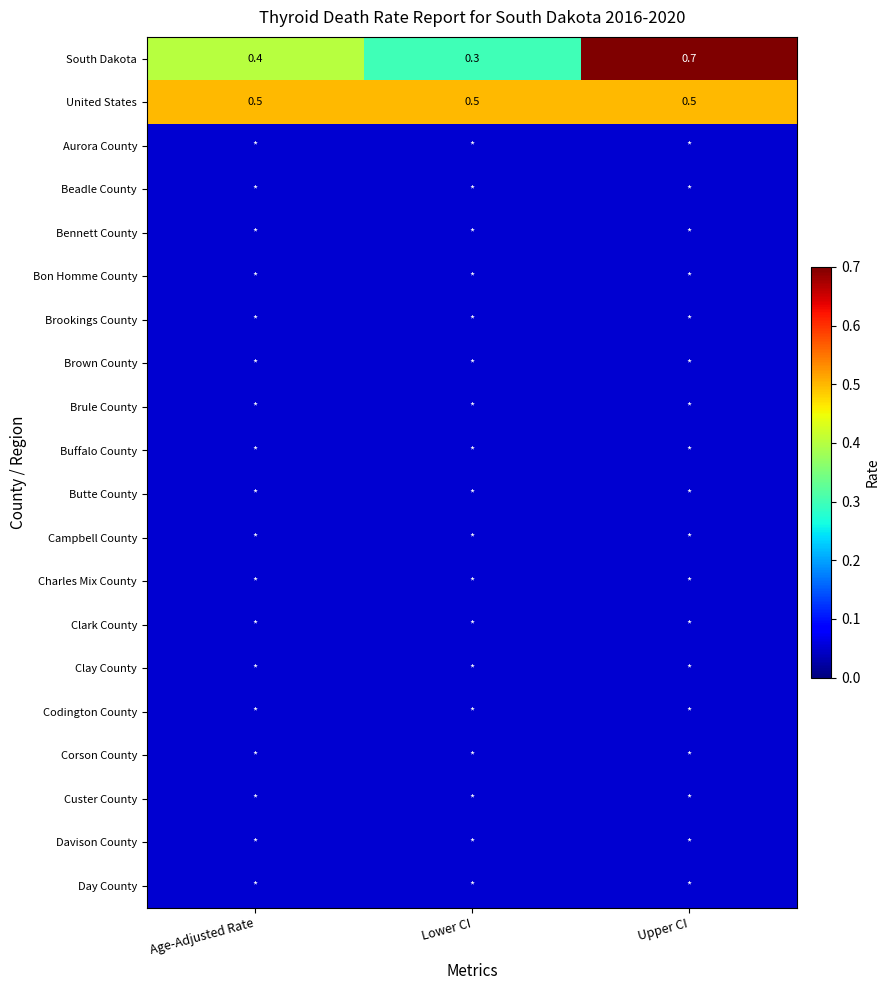

Which series has the largest total across all categories?

United States